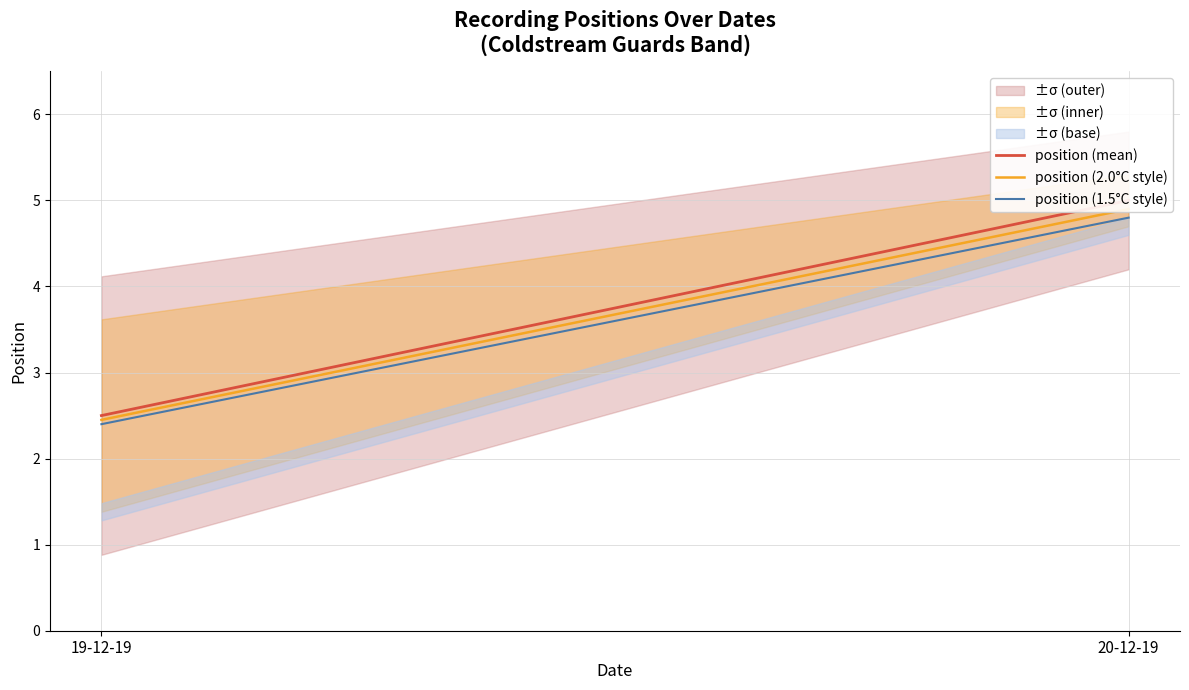

What is the sum of the position (1.5°C style) values at 20-12-19 and 19-12-19?

7.2